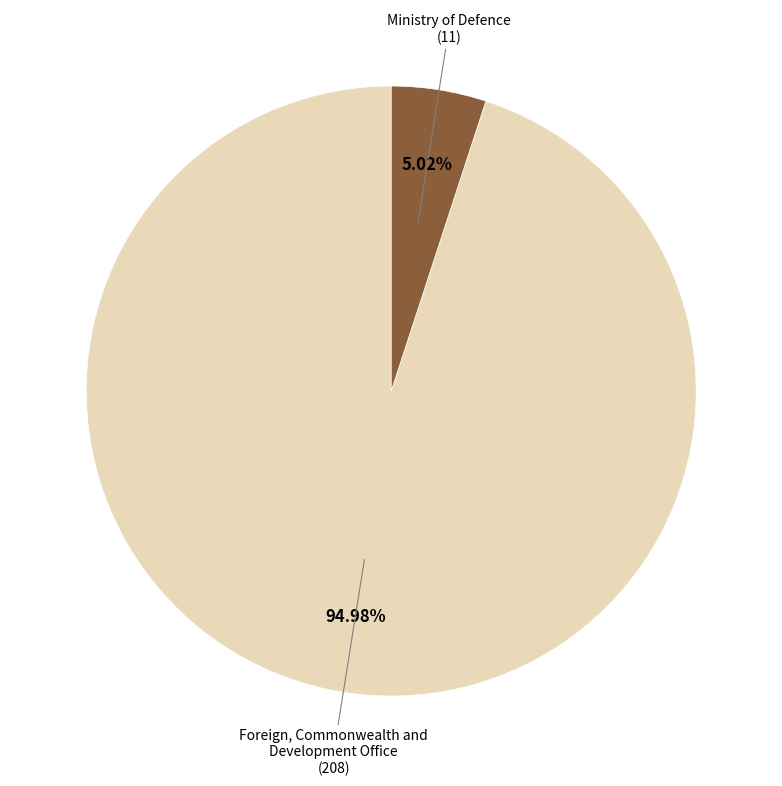

How many slices are in this pie chart?

2